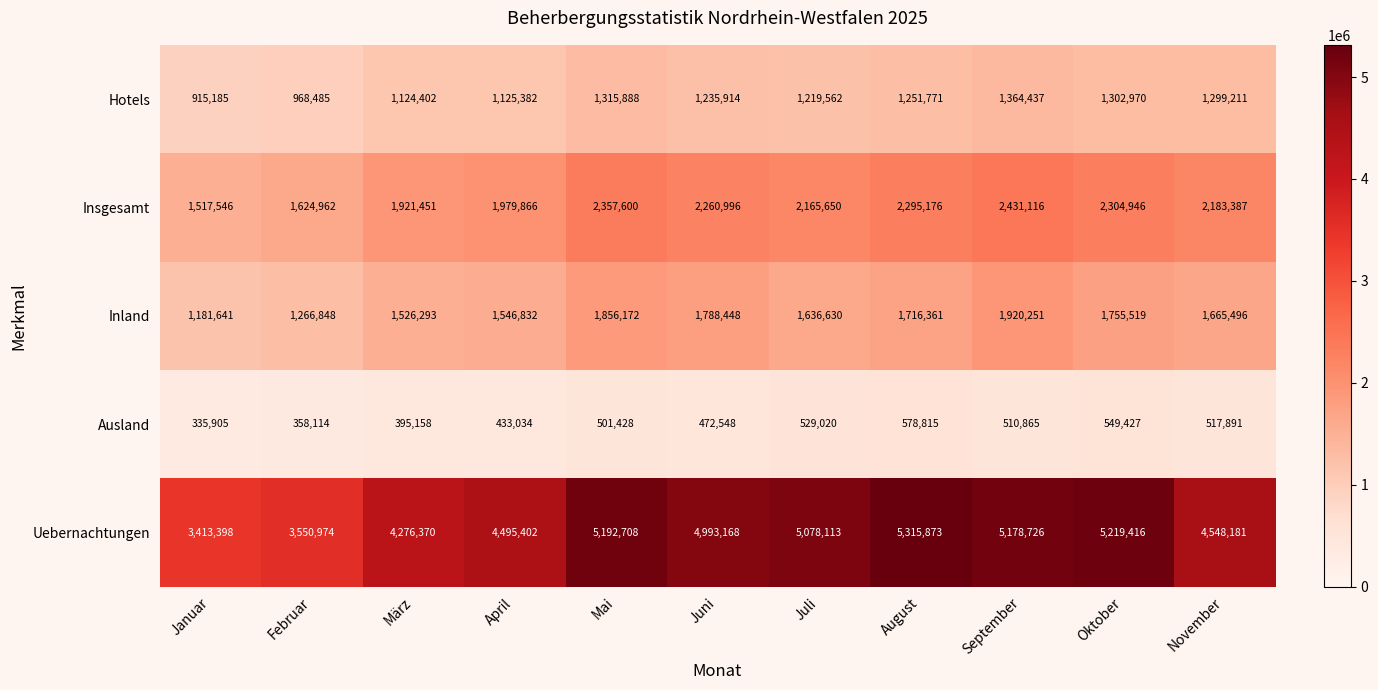

What is the difference between the highest and lowest values at Oktober?

4669989